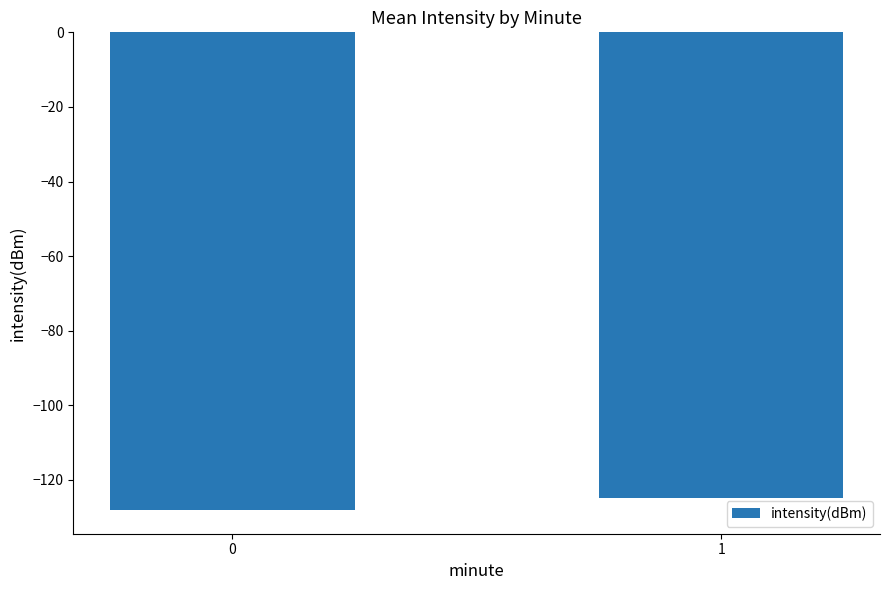

The value at 1 is -124.9. True or false?

True